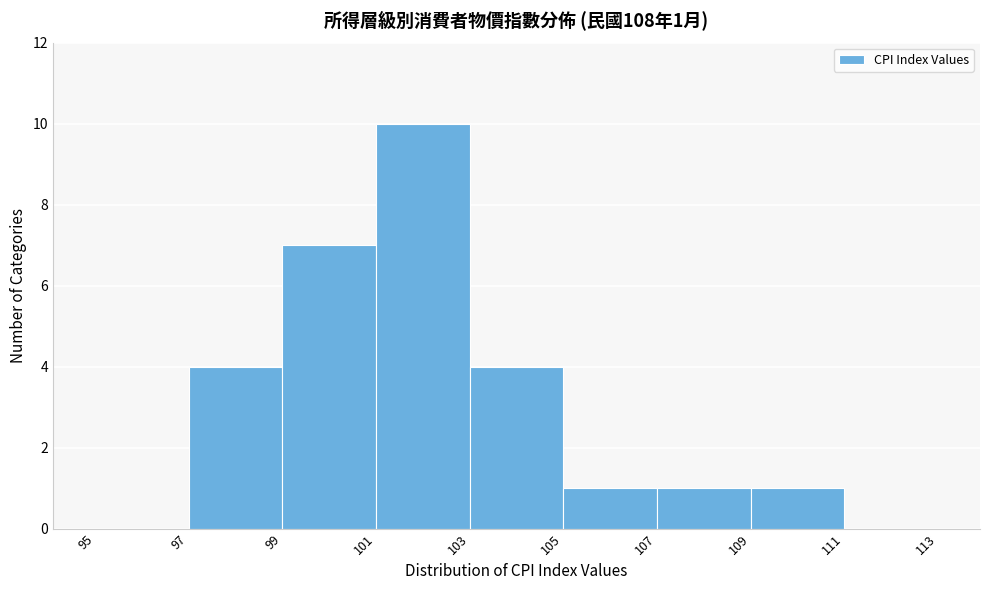

Which range on the x-axis has the tallest bar?

101 to 103